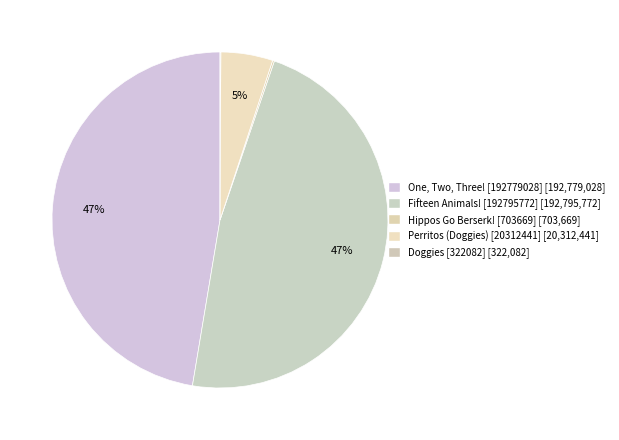

How much of the chart is everything except One, Two, Three! [192779028]?

52.6%